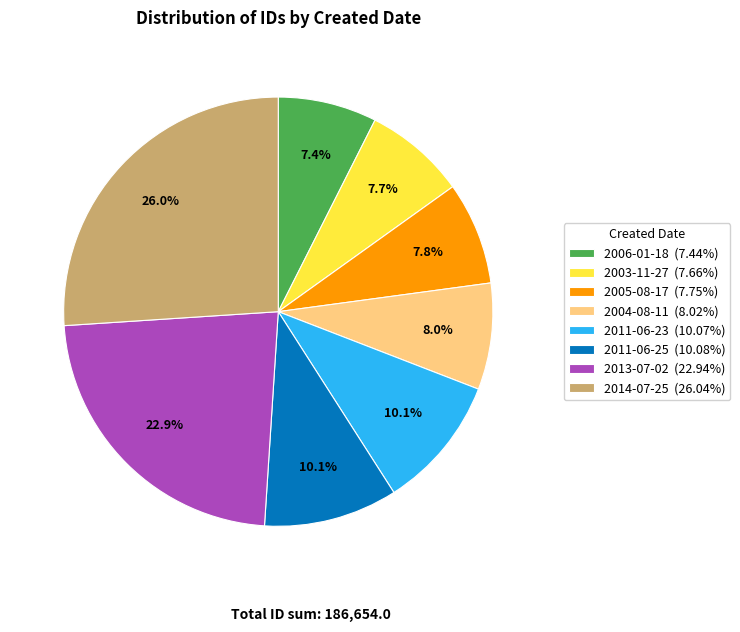

Approximately how many times larger is the value at 2013-07-02 (22.94%) compared to 2006-01-18 (7.44%)?

3.1